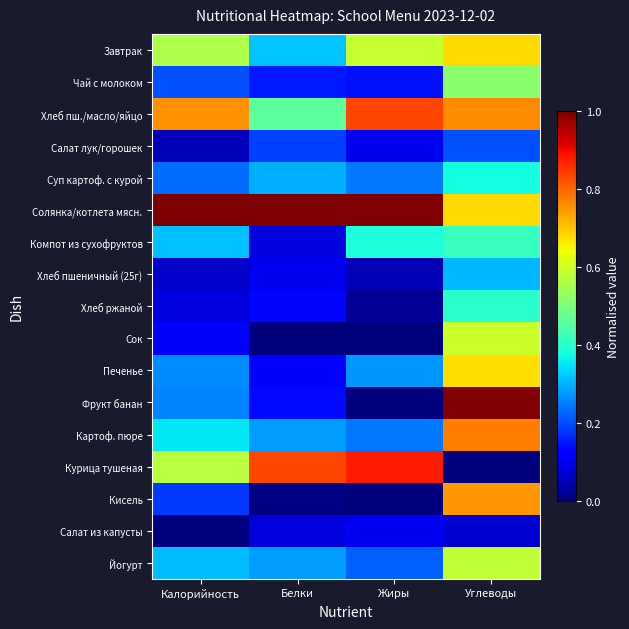

Reading left to right, what are all the values shown in this chart?

Завтрак: Калорийность=0.6	Белки=0.3	Жиры=0.6	Углеводы=0.7
Чай с молоком: Калорийность=0.2	Белки=0.1	Жиры=0.1	Углеводы=0.5
Хлеб пш./масло/яйцо: Калорийность=0.8	Белки=0.5	Жиры=0.8	Углеводы=0.8
Салат лук/горошек: Калорийность=0.1	Белки=0.2	Жиры=0.1	Углеводы=0.2
Суп картоф. с курой: Калорийность=0.2	Белки=0.3	Жиры=0.2	Углеводы=0.4
Солянка/котлета мясн.: Калорийность=1.0	Белки=1.0	Жиры=1.0	Углеводы=0.7
Компот из сухофруктов: Калорийность=0.3	Белки=0.1	Жиры=0.4	Углеводы=0.4
Хлеб пшеничный (25г): Калорийность=0.1	Белки=0.1	Жиры=0.0	Углеводы=0.3
Хлеб ржаной: Калорийность=0.1	Белки=0.1	Жиры=0.0	Углеводы=0.4
Сок: Калорийность=0.1	Белки=0.0	Жиры=0.0	Углеводы=0.6
Печенье: Калорийность=0.3	Белки=0.1	Жиры=0.3	Углеводы=0.7
Фрукт банан: Калорийность=0.3	Белки=0.1	Жиры=0.0	Углеводы=1.0
Картоф. пюре: Калорийность=0.4	Белки=0.3	Жиры=0.2	Углеводы=0.8
Курица тушеная: Калорийность=0.6	Белки=0.8	Жиры=0.9	Углеводы=0.0
Кисель: Калорийность=0.2	Белки=0.0	Жиры=0.0	Углеводы=0.7
Салат из капусты: Калорийность=0.0	Белки=0.1	Жиры=0.1	Углеводы=0.1
Йогурт: Калорийность=0.3	Белки=0.3	Жиры=0.2	Углеводы=0.6